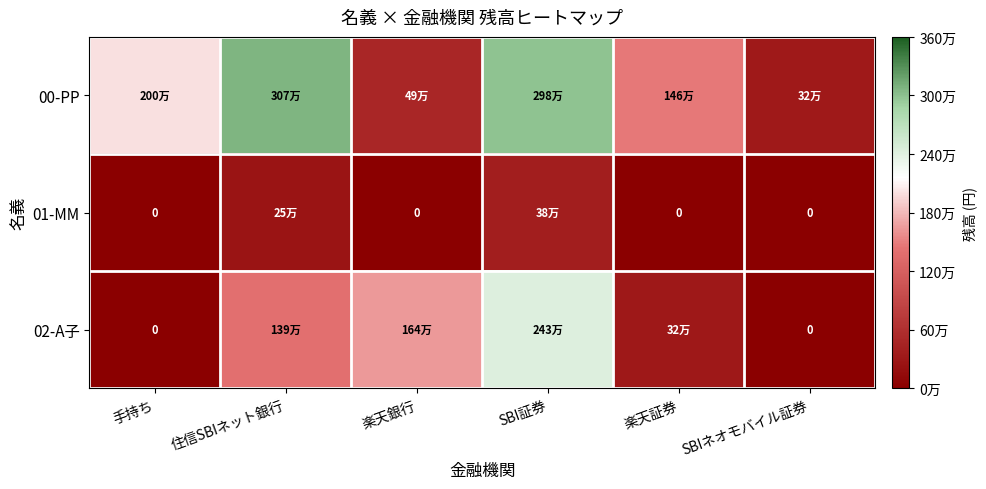

Is it true that 00-PP equals 3077093 at 住信SBIネット銀行?

True